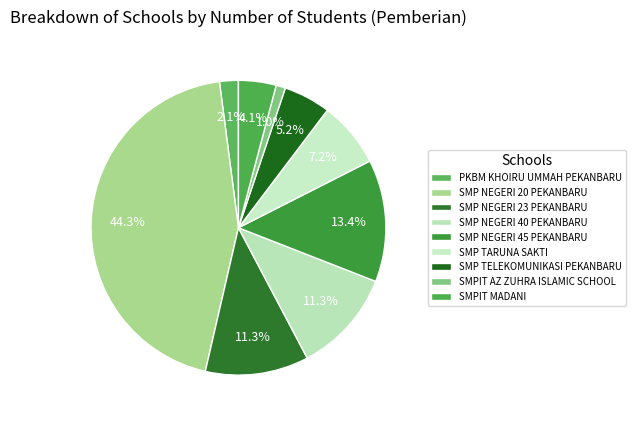

Count the number of slices in the pie.

9